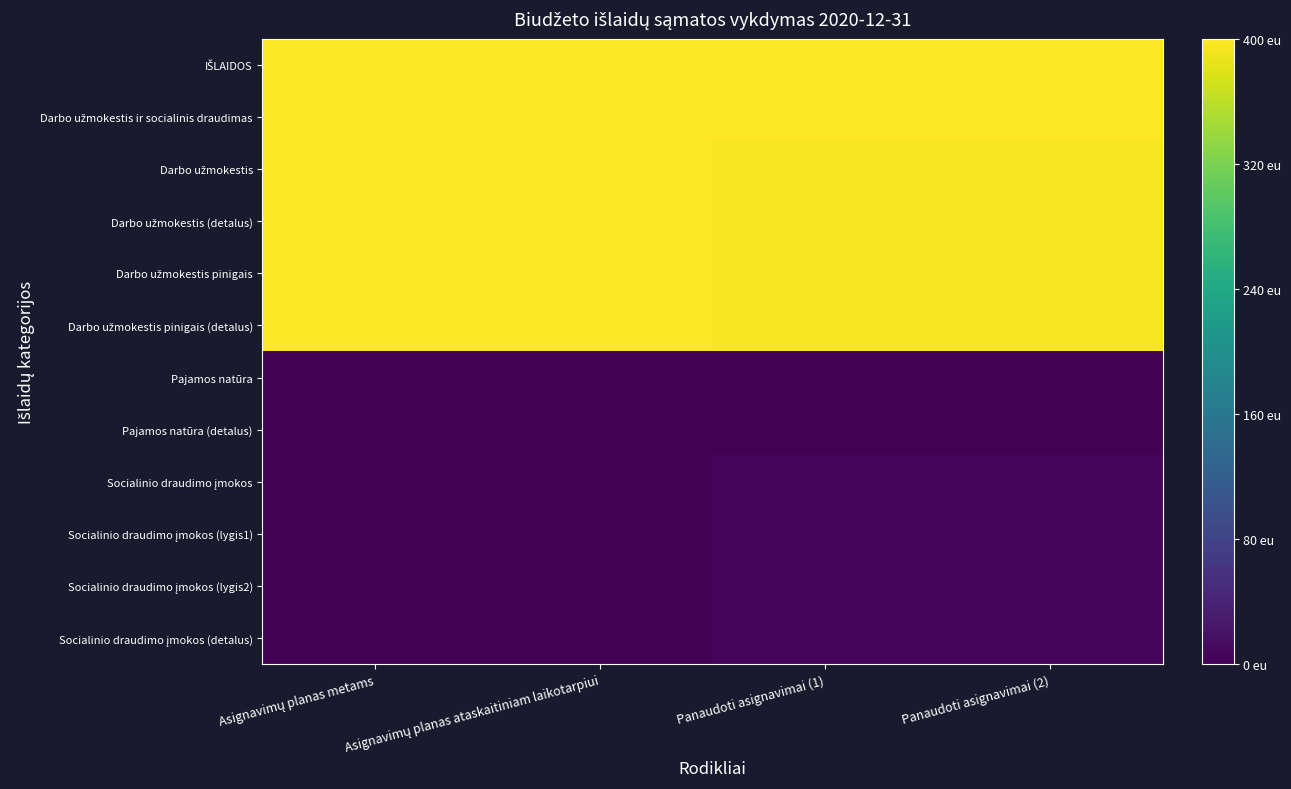

At how many categories does at least one series exceed 375?

4